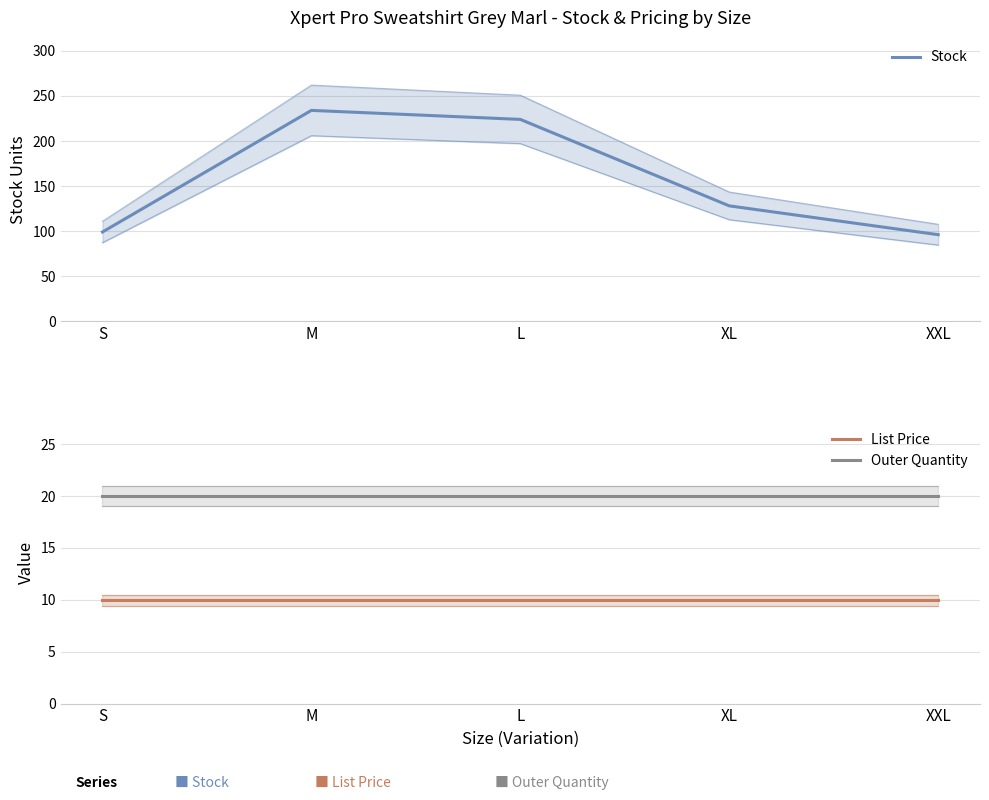

Is it true that Outer Quantity equals 20.0 at XL?

True